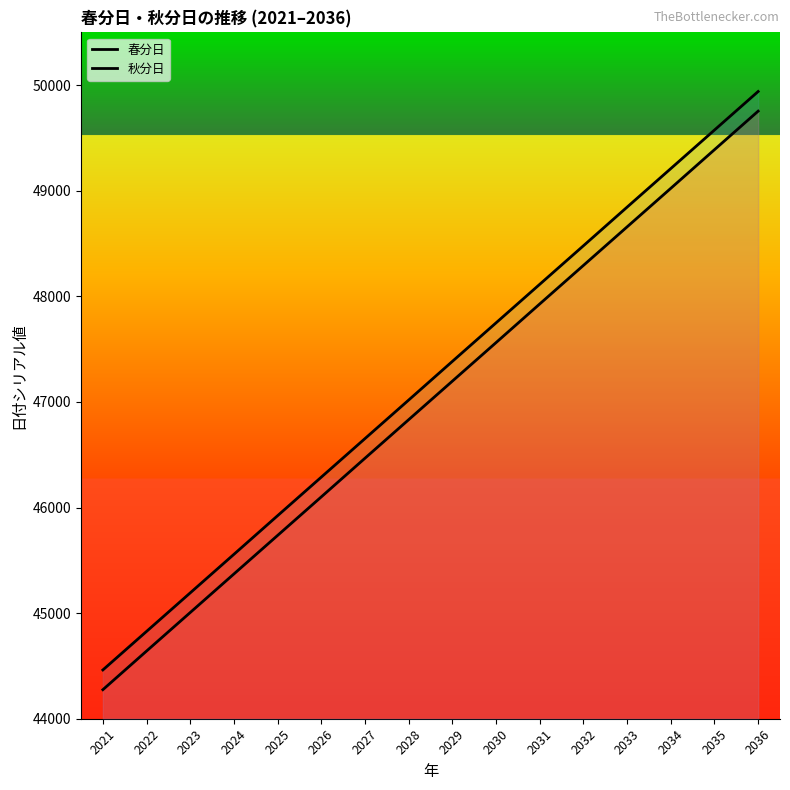

Reading left to right, transcribe all the data shown in this chart.

春分日: 2021=44275	2022=44641	2023=45006	2024=45371	2025=45736	2026=46101	2027=46467	2028=46832	2029=47197	2030=47562	2031=47928	2032=48293	2033=48658	2034=49023	2035=49389	2036=49754
秋分日: 2021=44462	2022=44827	2023=45192	2024=45557	2025=45923	2026=46288	2027=46653	2028=47018	2029=47384	2030=47749	2031=48114	2032=48479	2033=48845	2034=49210	2035=49575	2036=49940